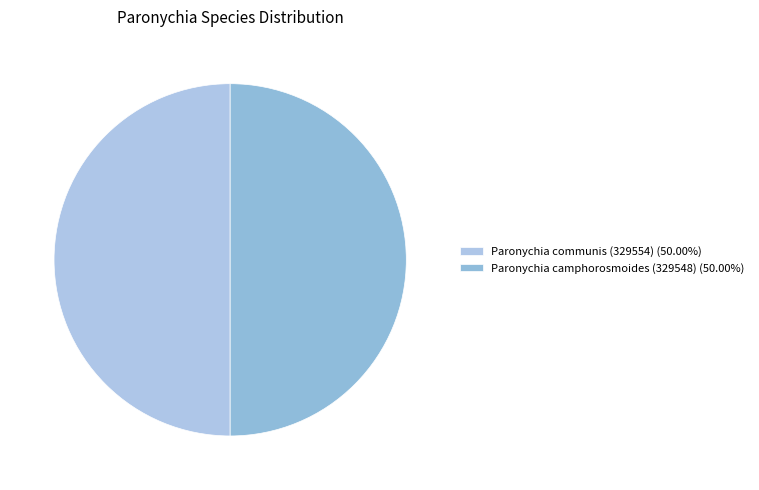

Is the sum of Paronychia communis (329554) and Paronychia camphorosmoides (329548) greater than half?

Yes